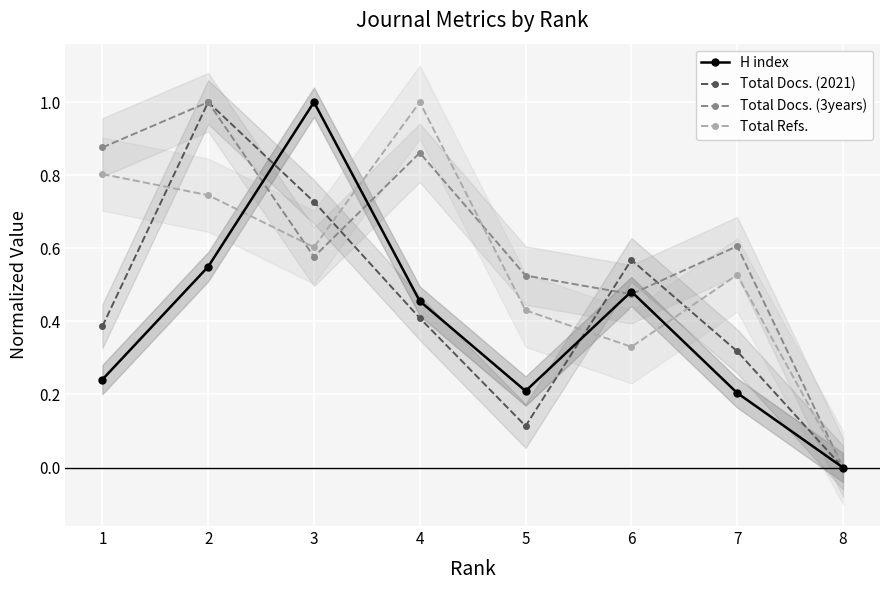

What is the highest value of the Total Refs. series?

1.0